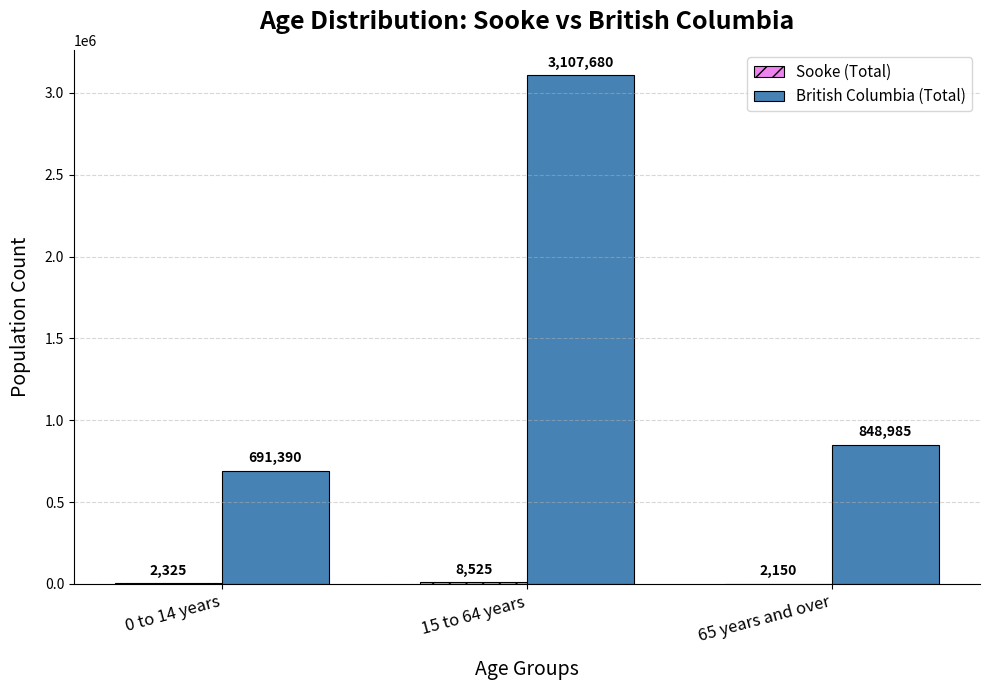

The value of British Columbia (Total) at 15 to 64 years is 1067910. True or false?

False